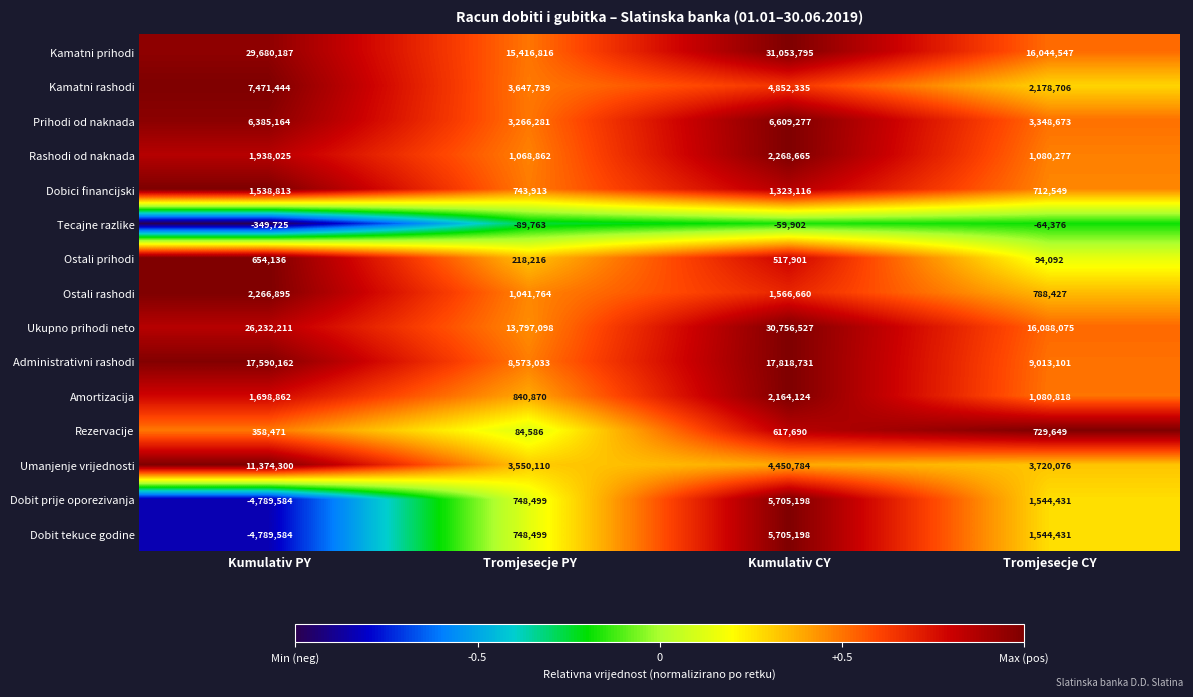

Rank the categories by Umanjenje vrijednosti value from lowest to highest.

Tromjesecje PY, Tromjesecje CY, Kumulativ CY, Kumulativ PY